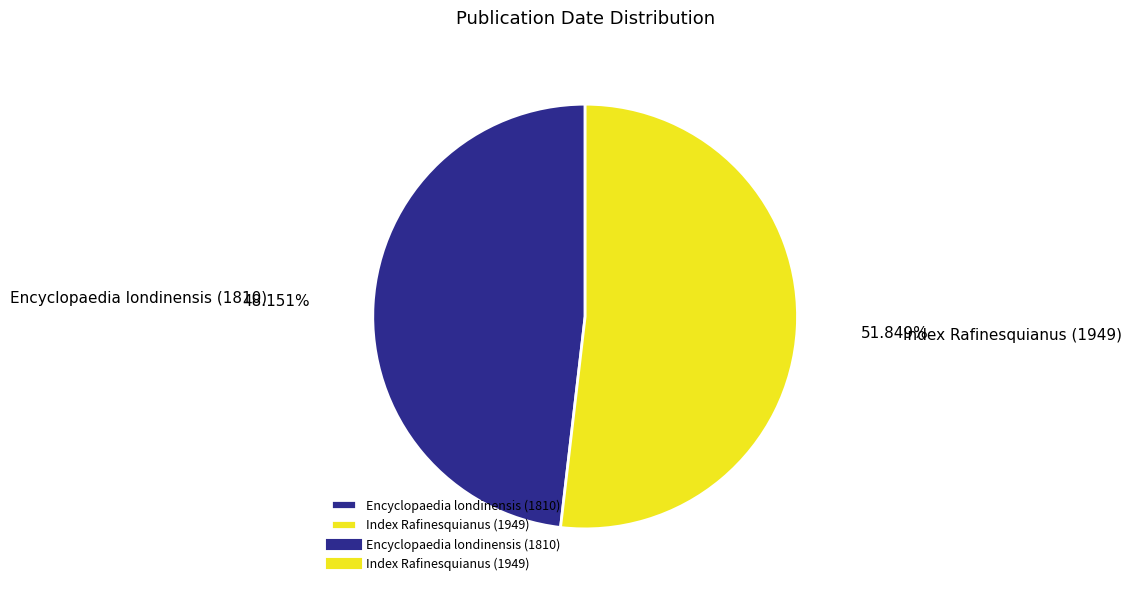

How much of the chart is everything except Index Rafinesquianus (1949)?

48.2%